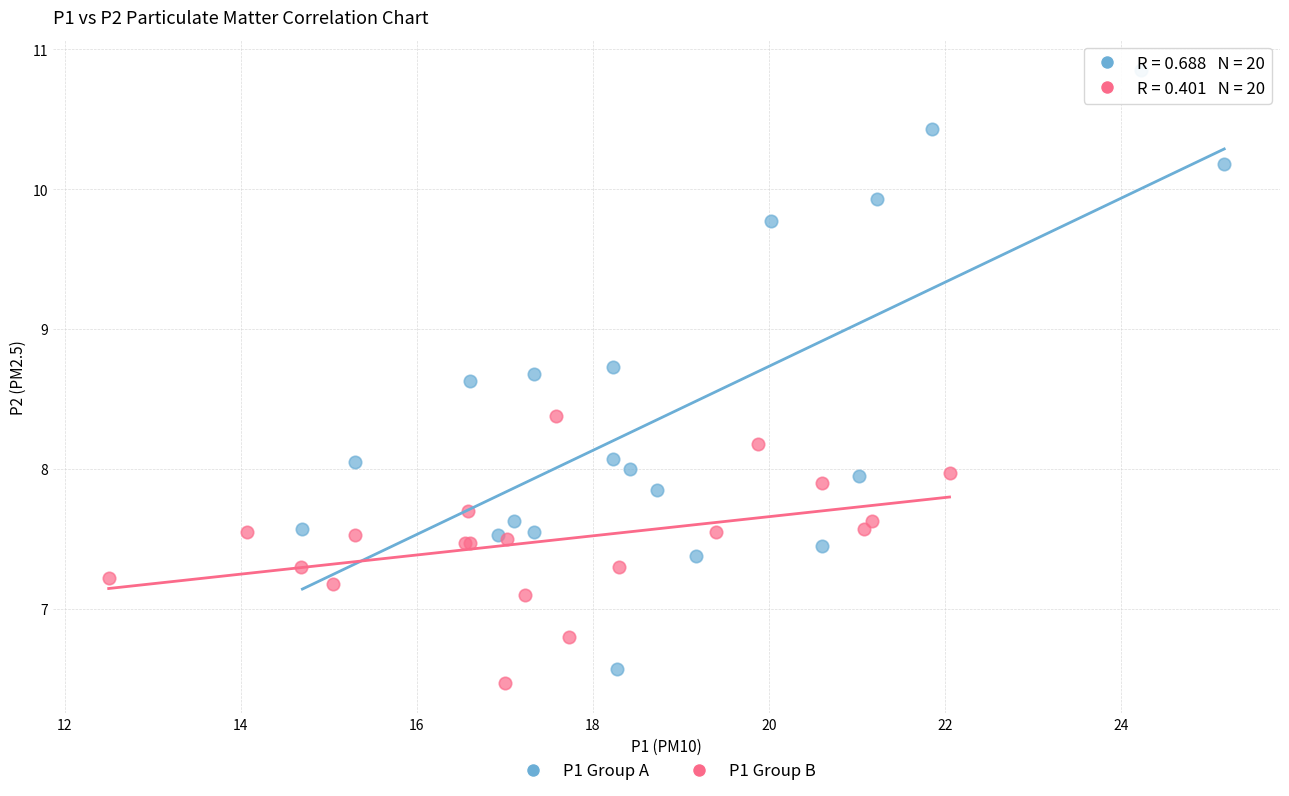

Which series contains the highest Y value?

P1 Group A